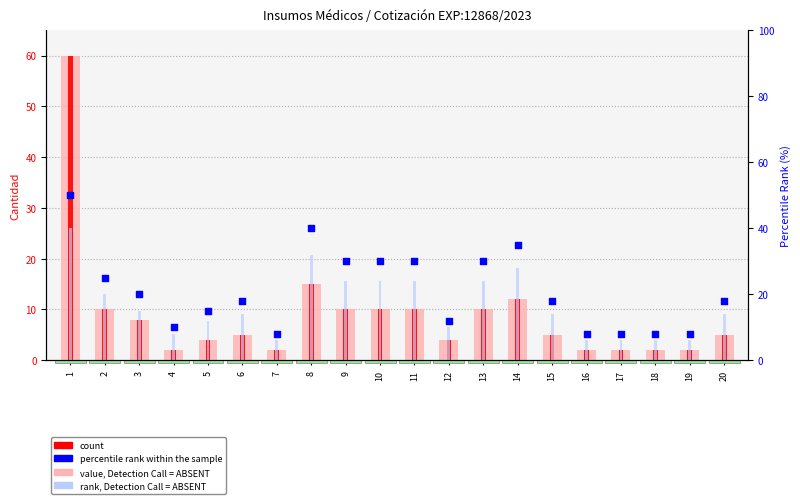

Which series has the largest Y range (max minus min)?

value, Detection Call = ABSENT